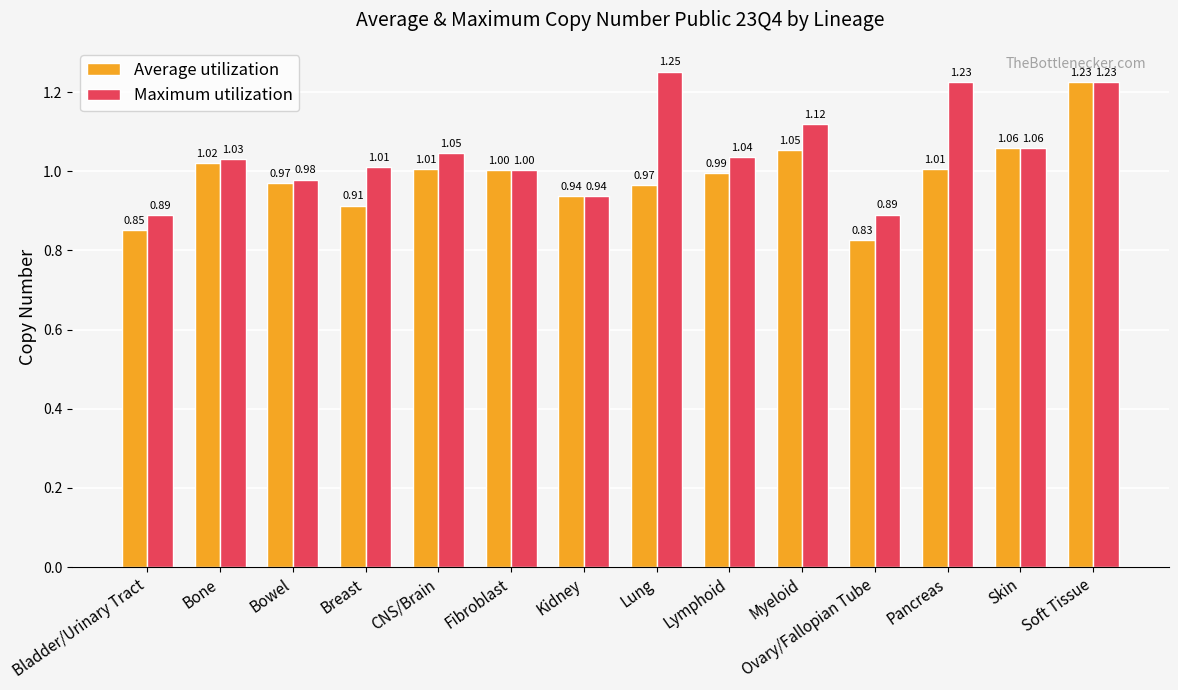

At which label does Average utilization reach its peak?

Soft Tissue